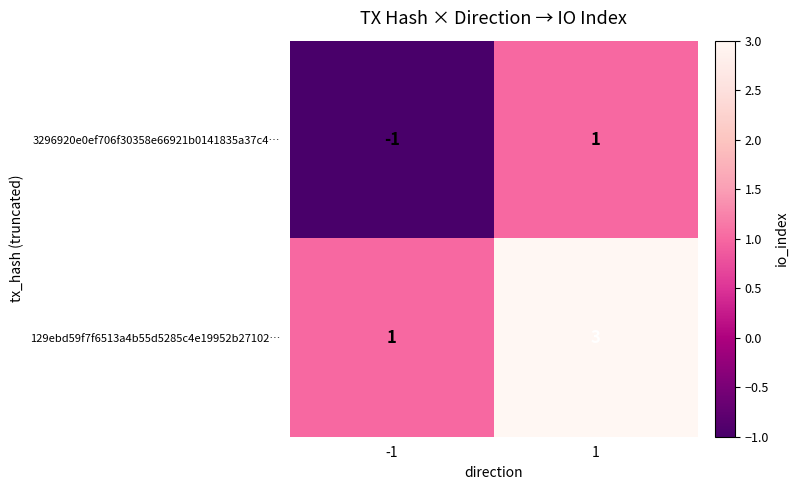

What is the greatest value displayed?

3